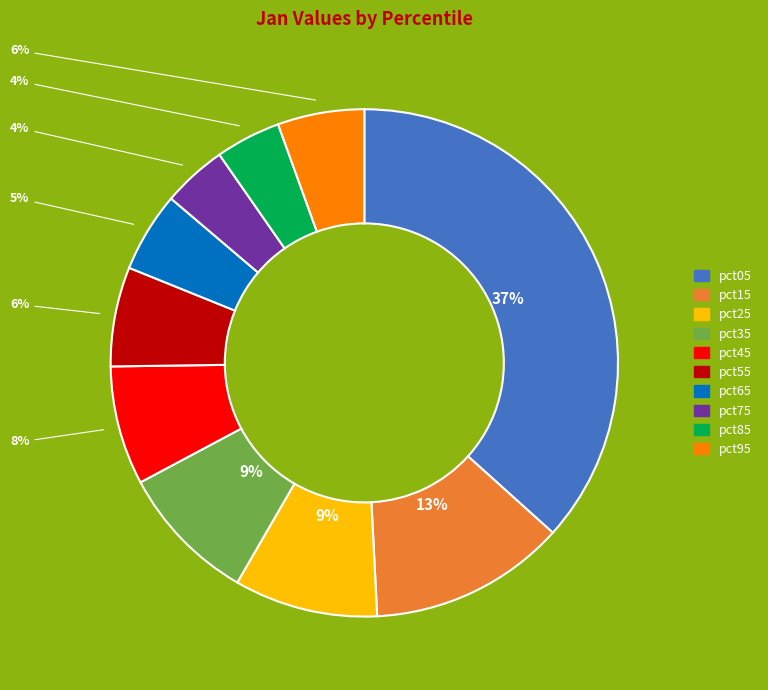

Which category has the biggest portion of the pie?

pct05